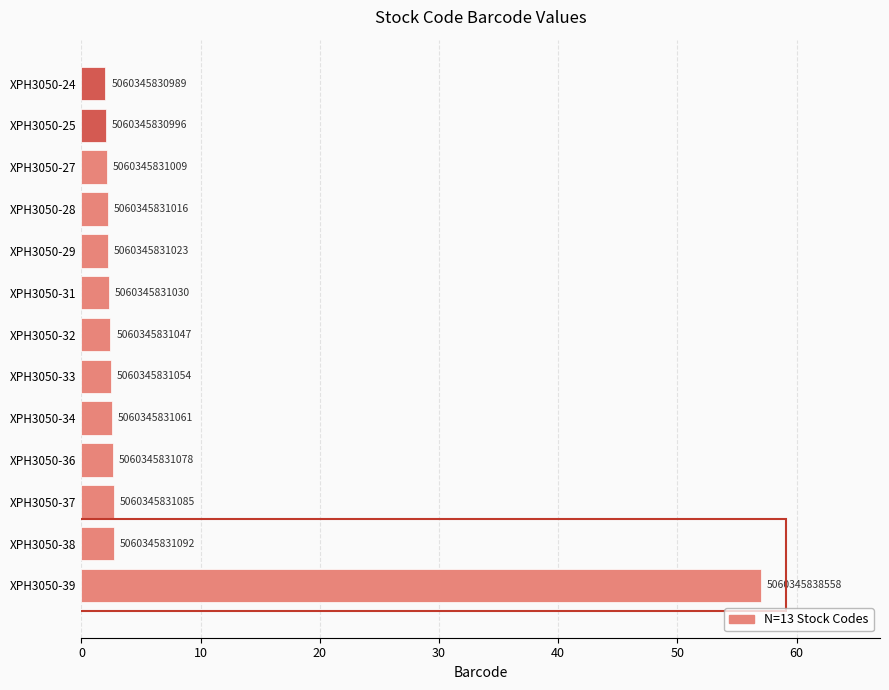

Are the bars horizontal?

Yes